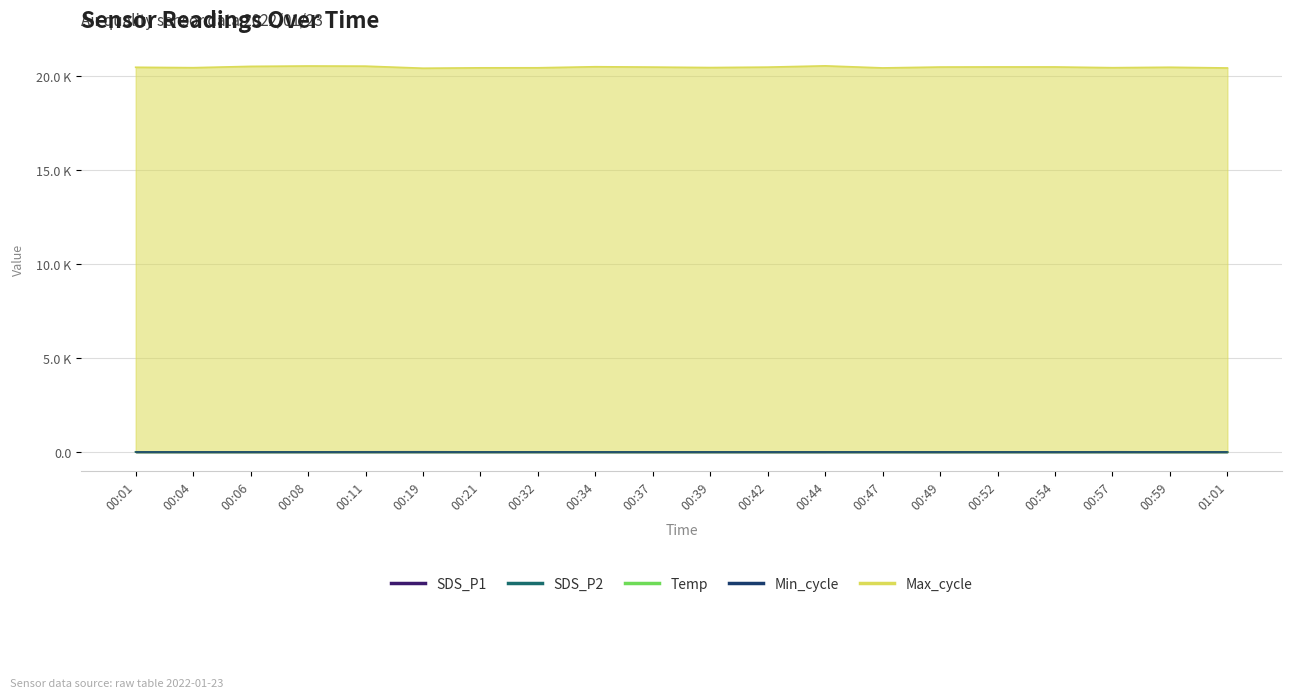

How many values in the SDS_P1 series exceed 9?

13